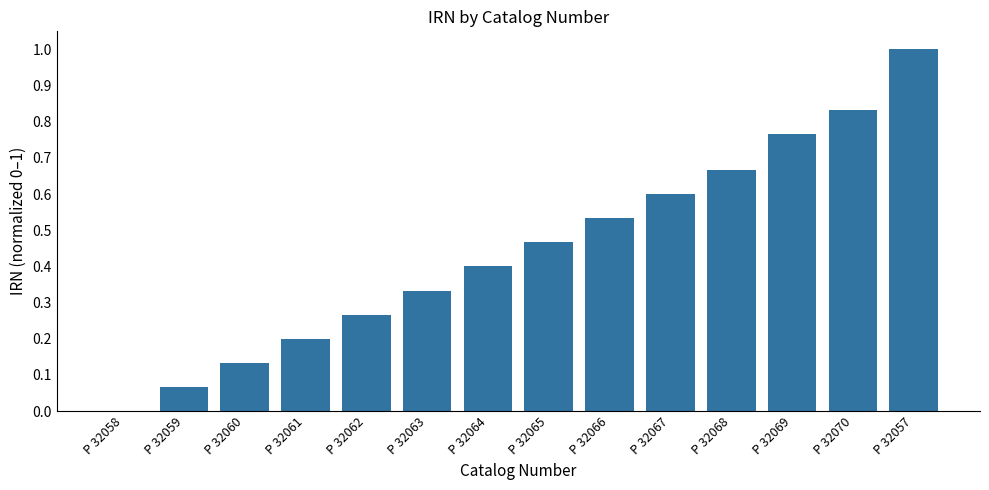

What is the greatest value displayed?

1.0